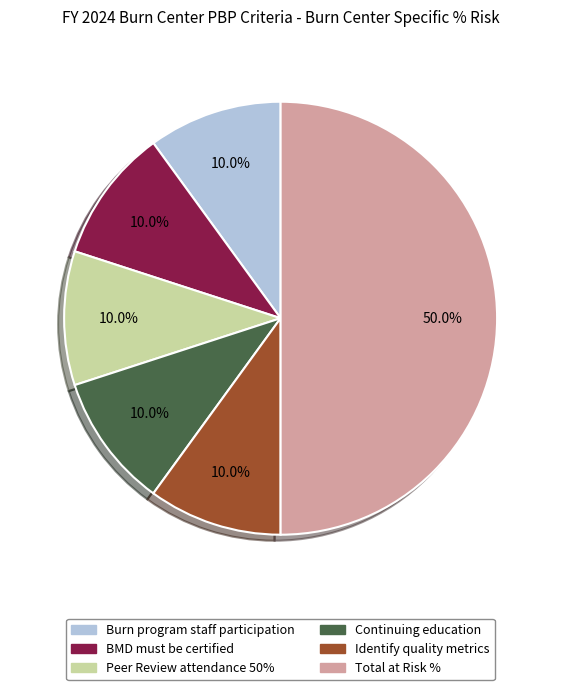

Does BMD must be certified account for over 50% of the chart?

No